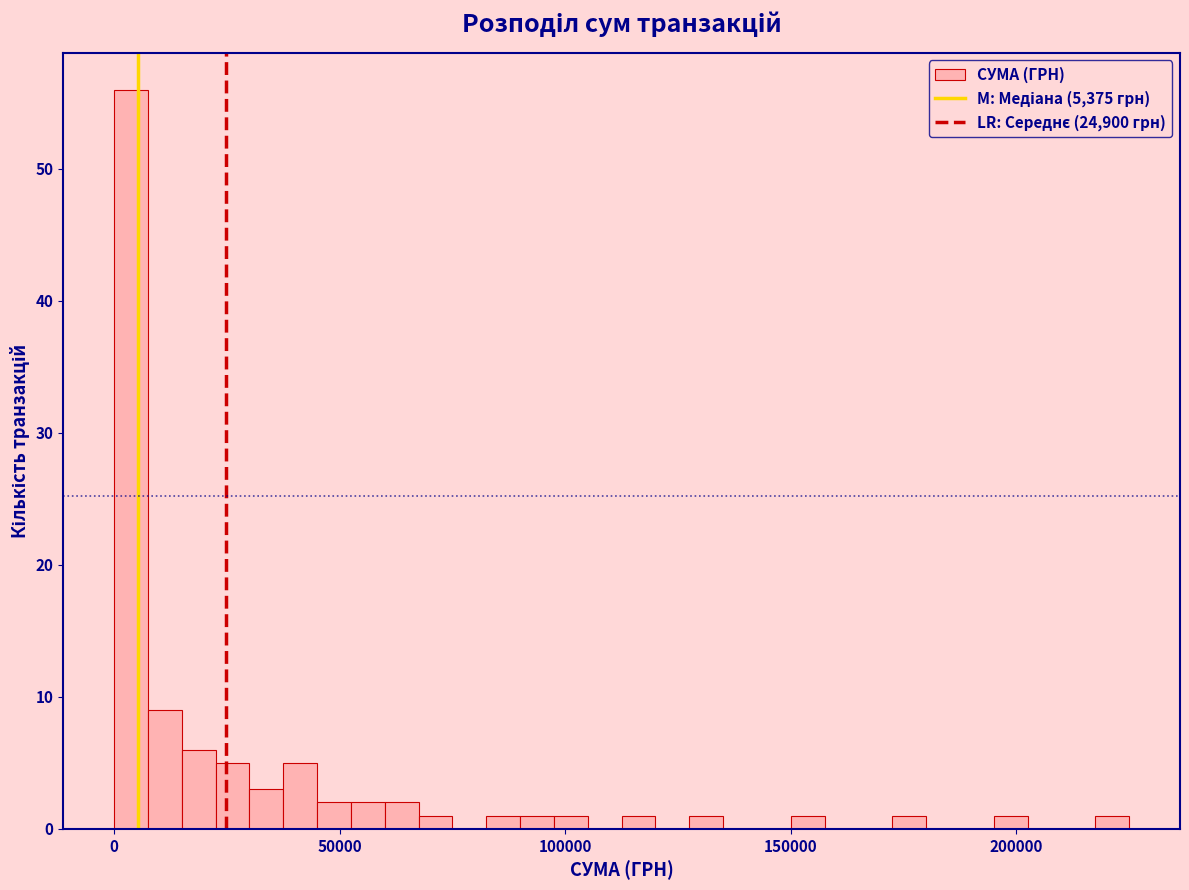

Read against the x-axis, roughly where is the centre of the tallest bar?

5000